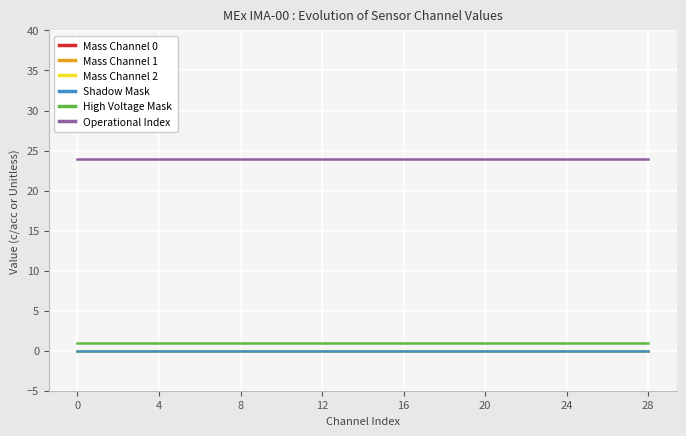

Does the chart display data point markers on the line(s)?

No